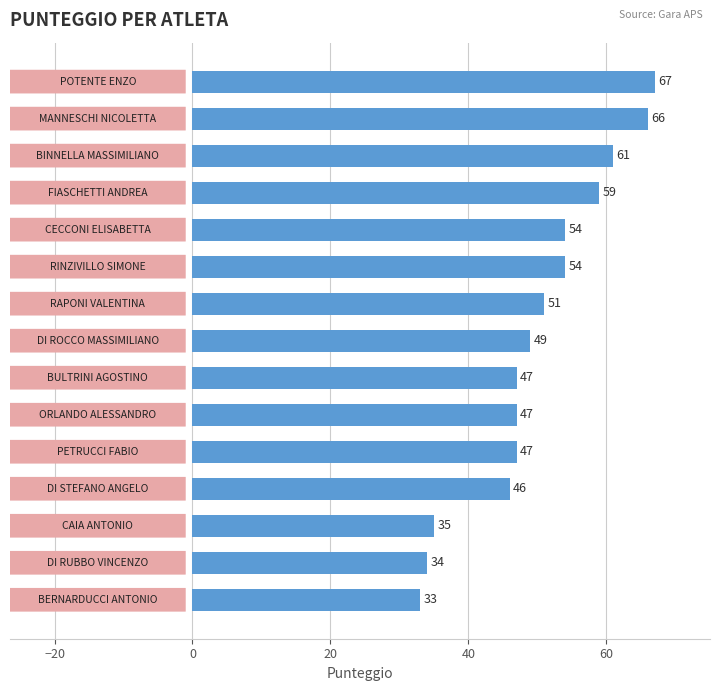

What is the smallest value displayed?

33